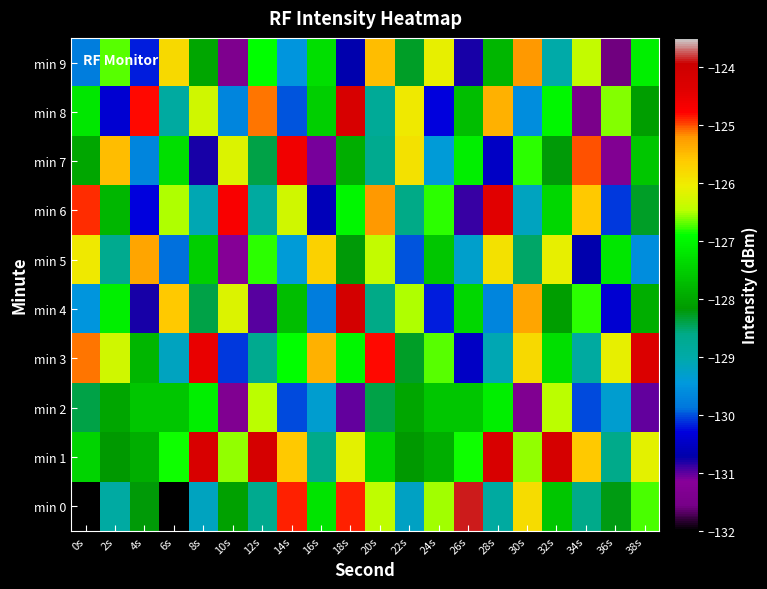

Which series has the largest range (max minus min)?

min 0